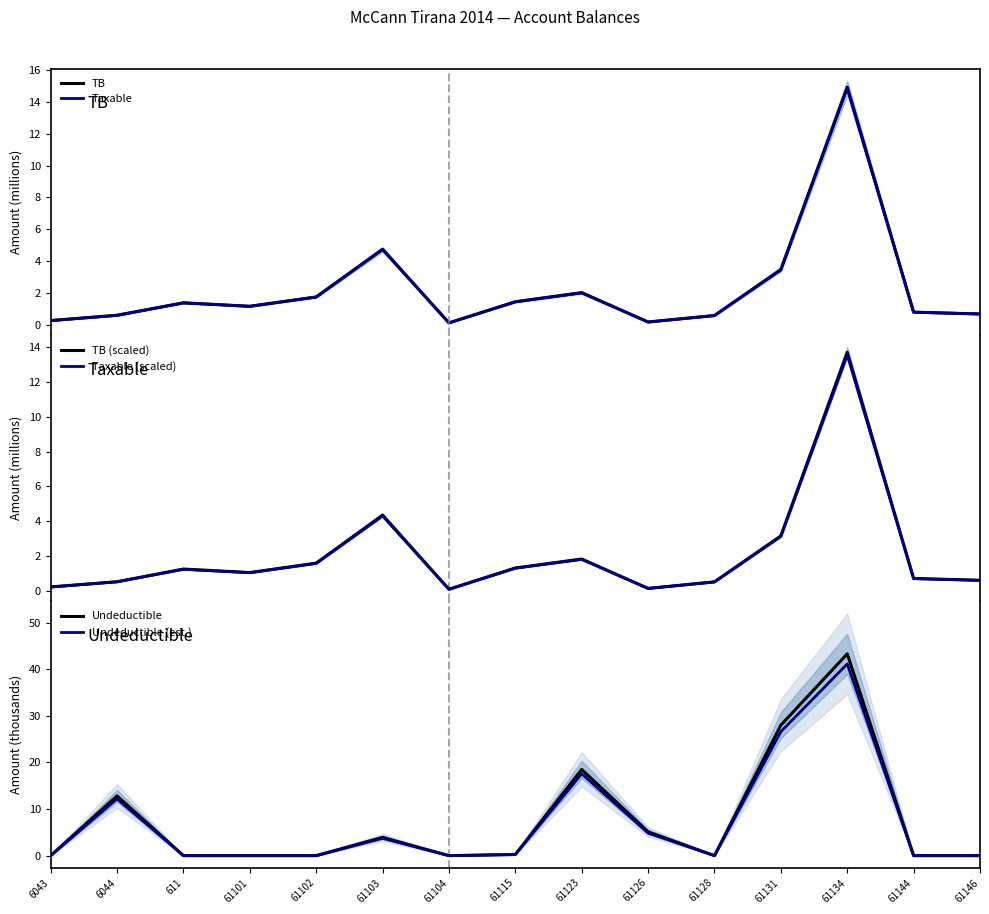

Is the value of Taxable (scaled) at 61104 greater than the value of Undeductible (est.) at 61128?

Yes